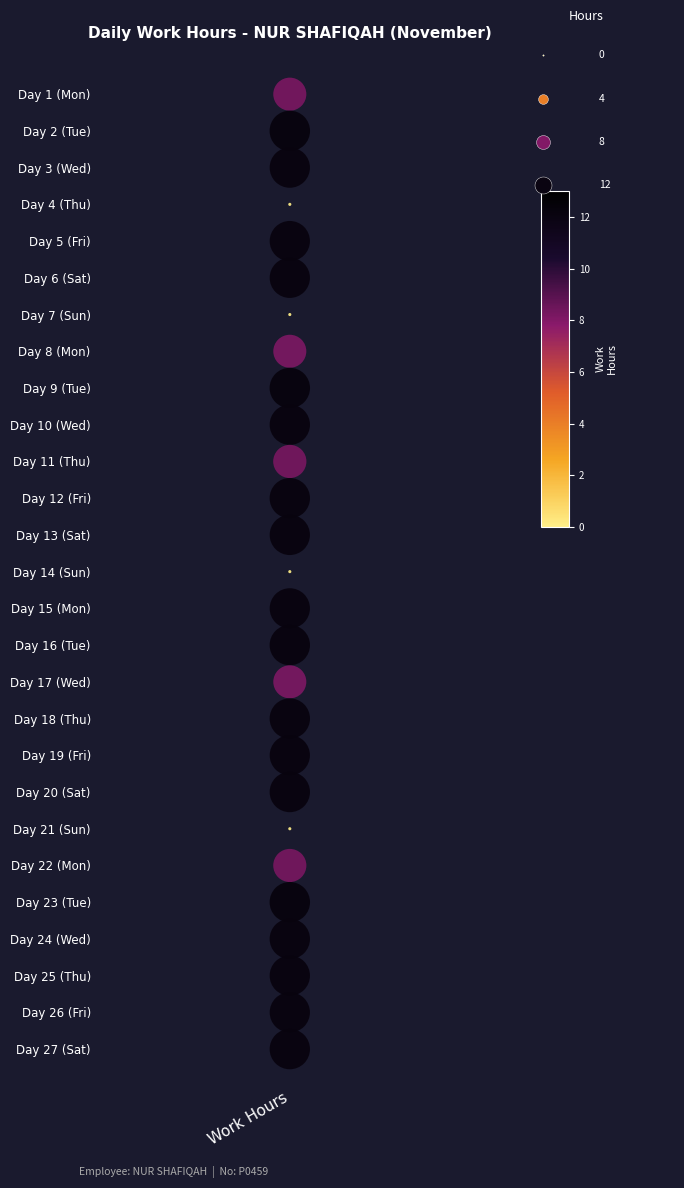

Which has a higher value, Work Hours or Work Hours?

Work Hours